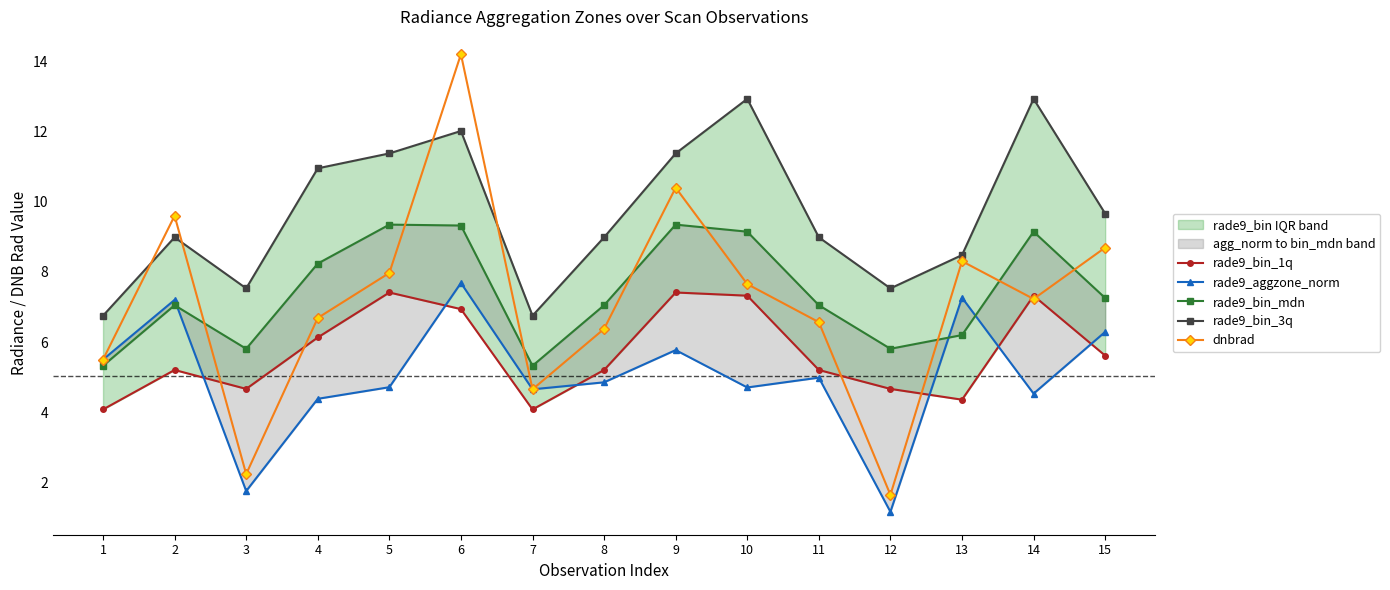

How many values in the rade9_bin_3q series are below 8?

4